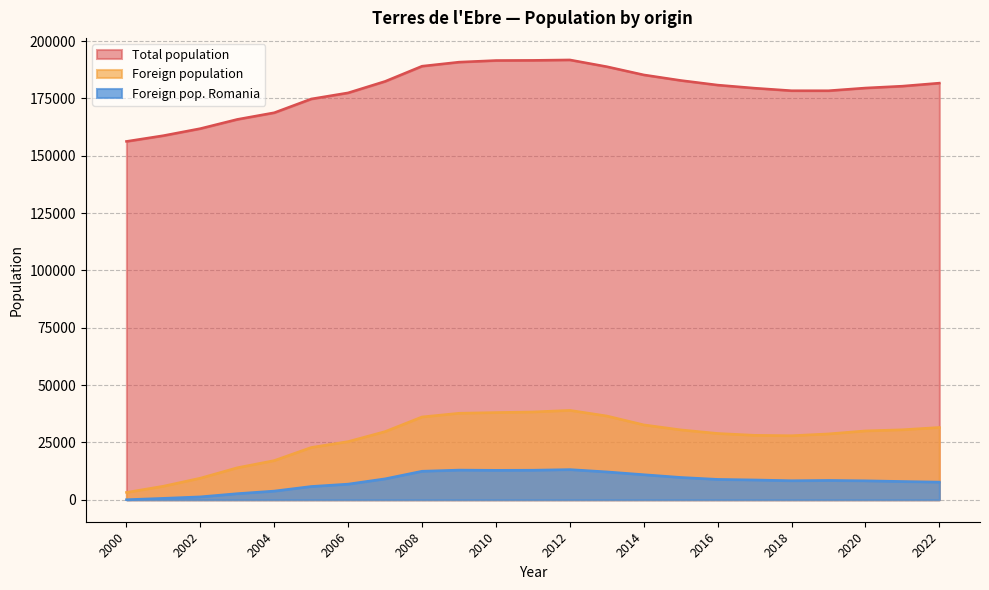

What value does the Foreign pop. Romania series have at 2010, to the nearest 100?

12800